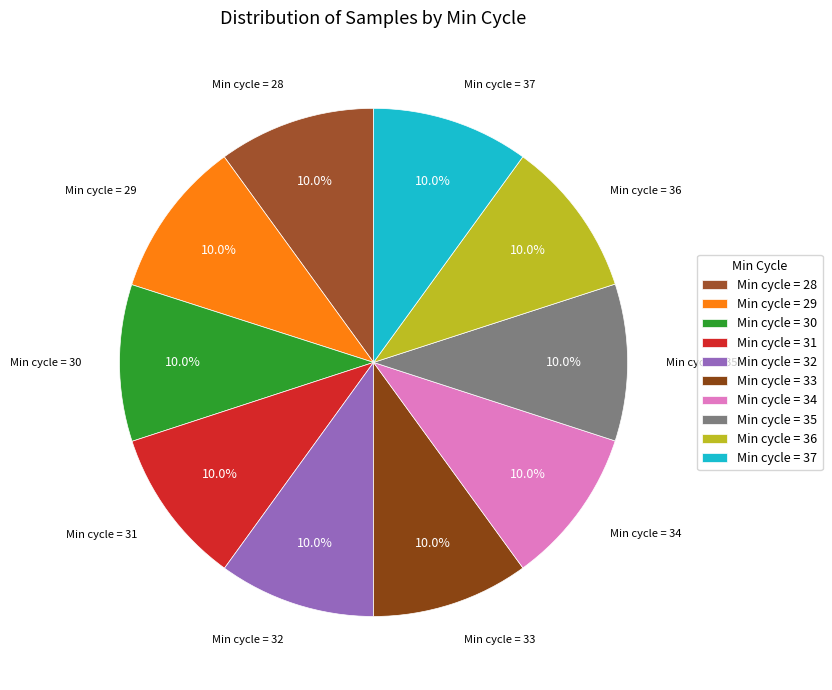

Approximately how many times larger is the value at Min cycle = 29 compared to Min cycle = 30?

1.0